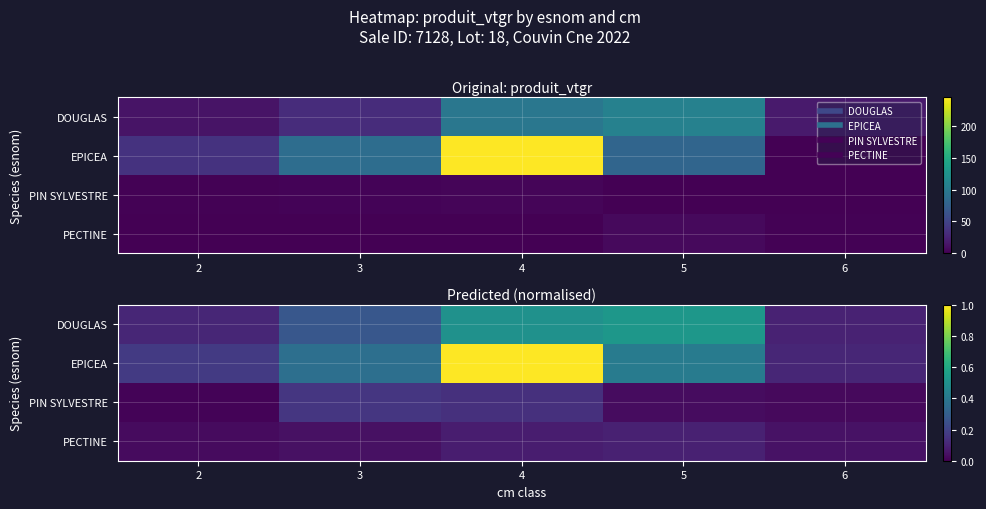

The value of PECTINE at 2 is 0.0. True or false?

True